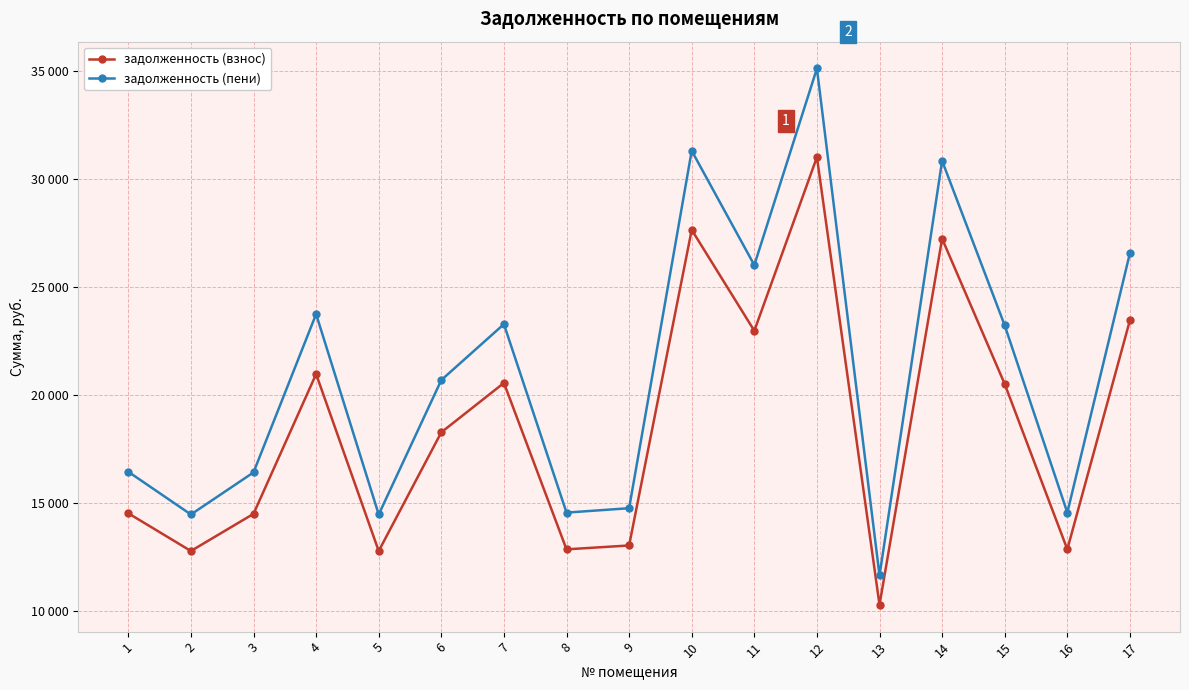

What is the difference between the highest and lowest values at 12?

4106.2